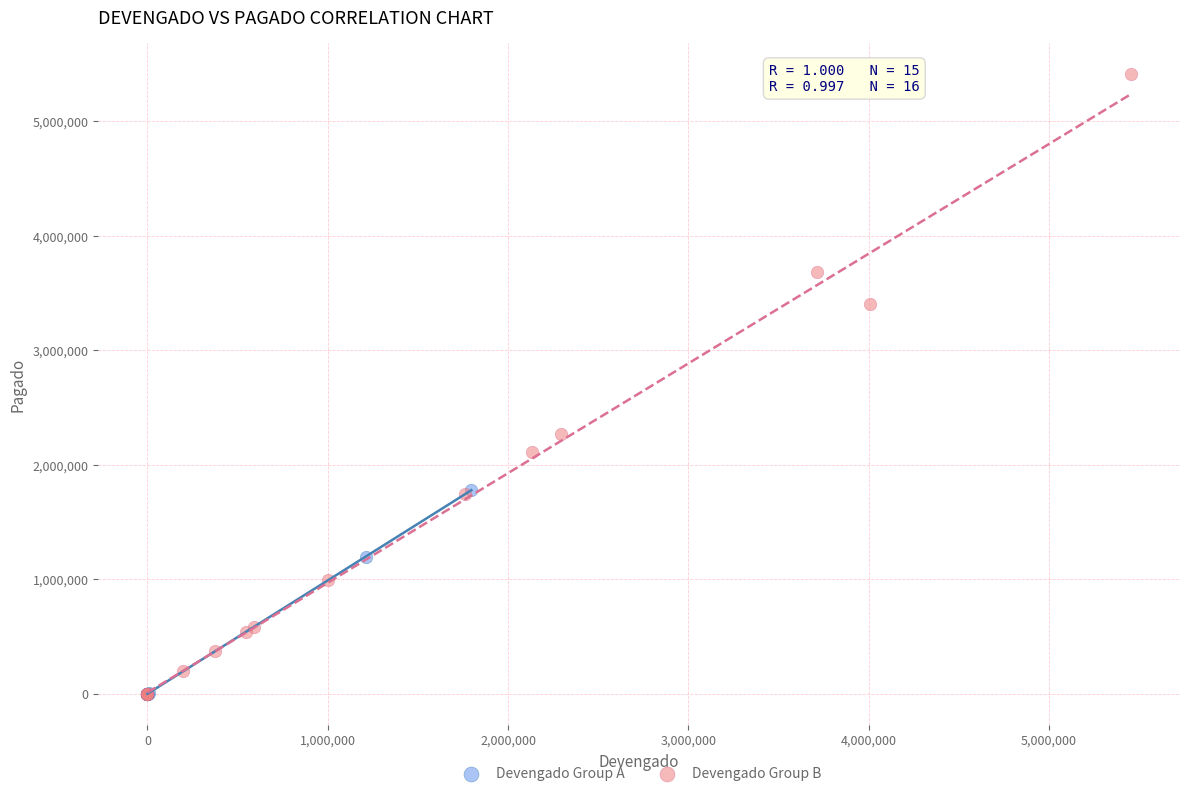

Which series reaches the maximum Y coordinate?

Devengado Group B